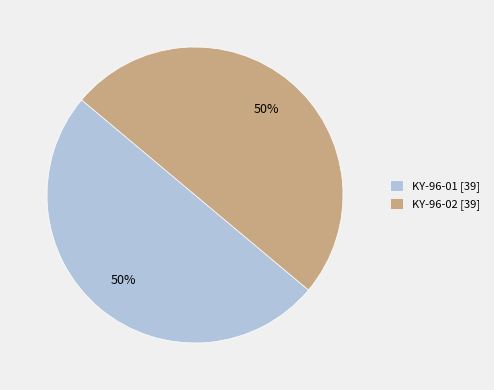

Count the number of slices in the pie.

2